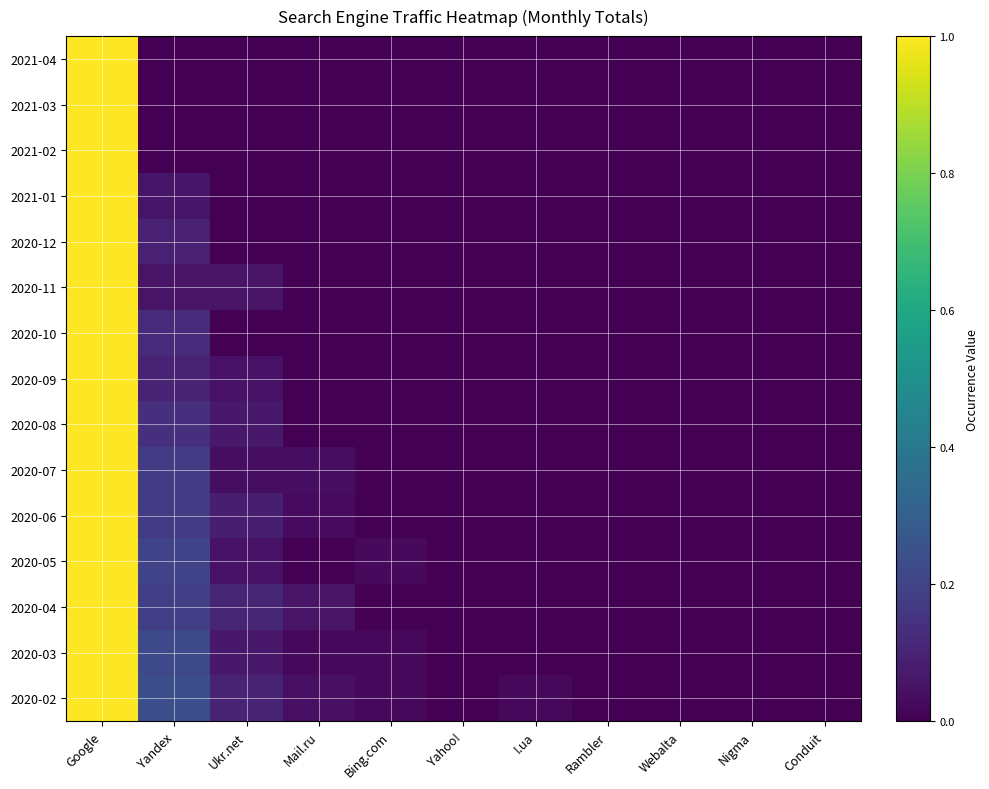

At Ukr.net, list the series in order from smallest to largest.

2021-04, 2021-03, 2021-02, 2021-01, 2020-12, 2020-10, 2020-07, 2020-09, 2020-05, 2020-11, 2020-08, 2020-03, 2020-06, 2020-02, 2020-04